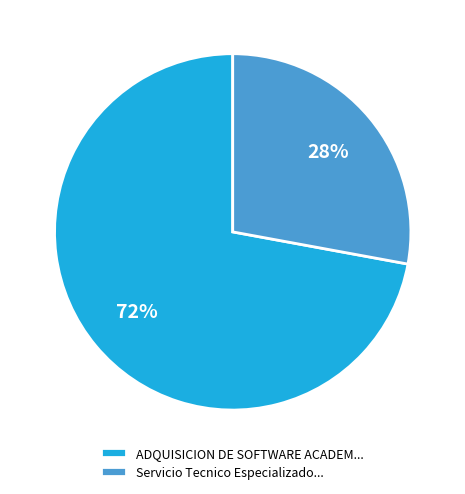

Does any single category account for the majority?

Yes